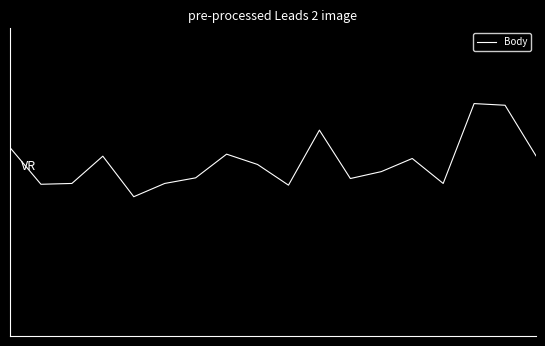

Is this an area chart (filled region under the line)?

No